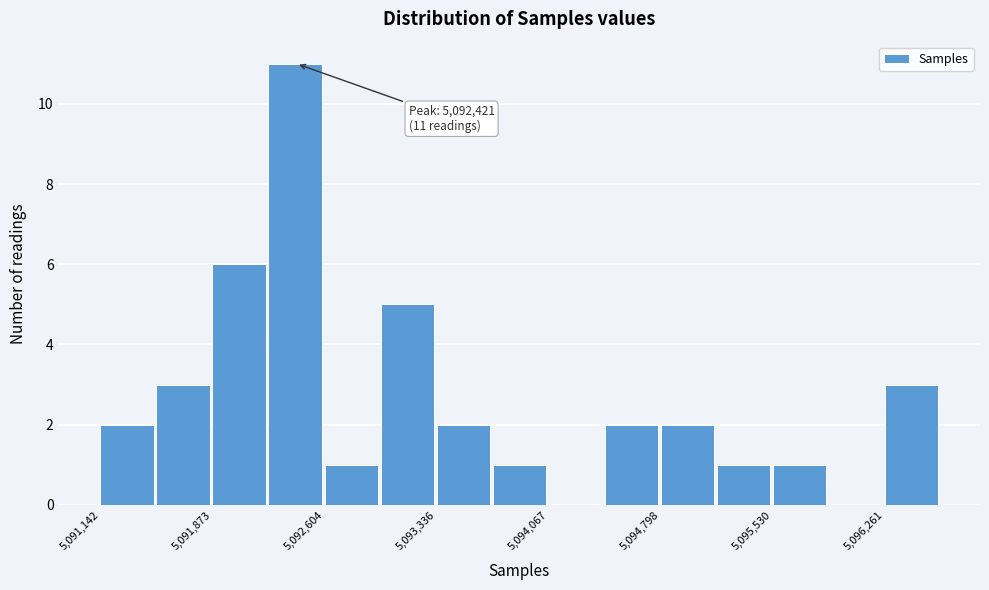

Around what value on the x-axis is the tallest bar? Give the approximate position of its centre, as read against the axis.

5092400